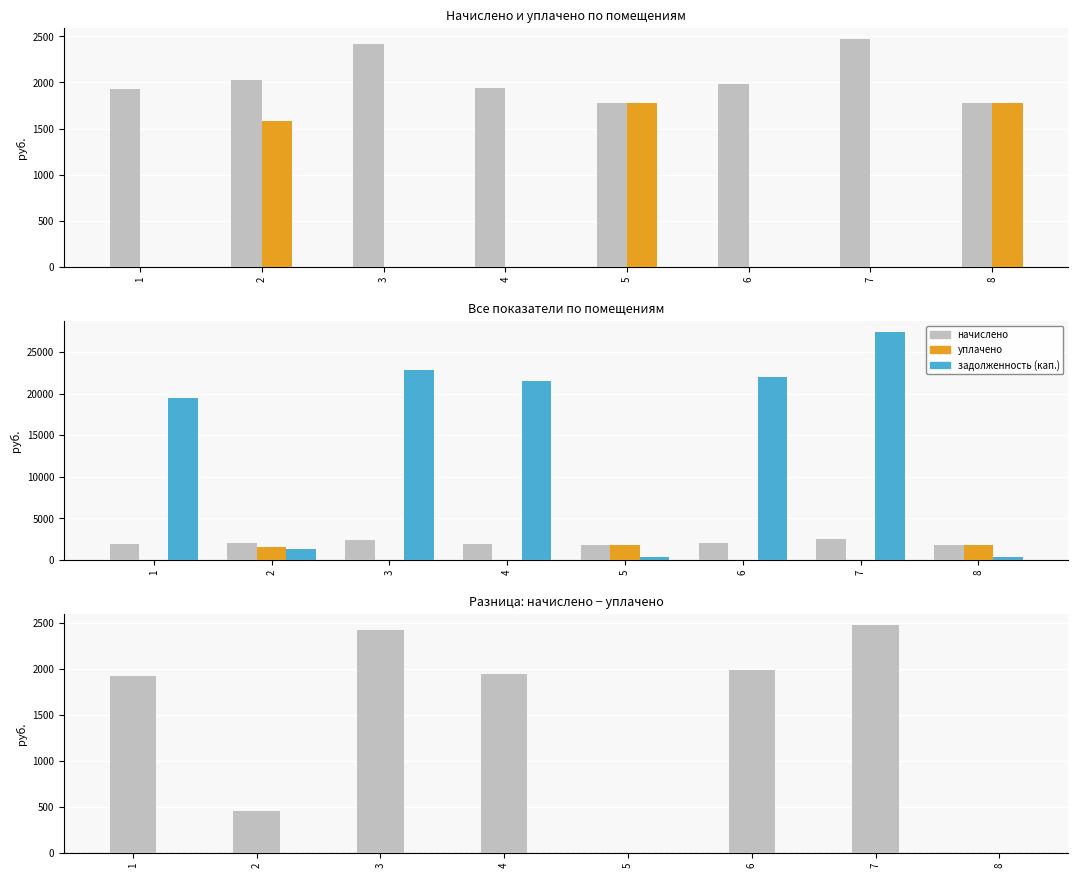

What is the sum of all разница (начислено - уплачено) values?

11182.6